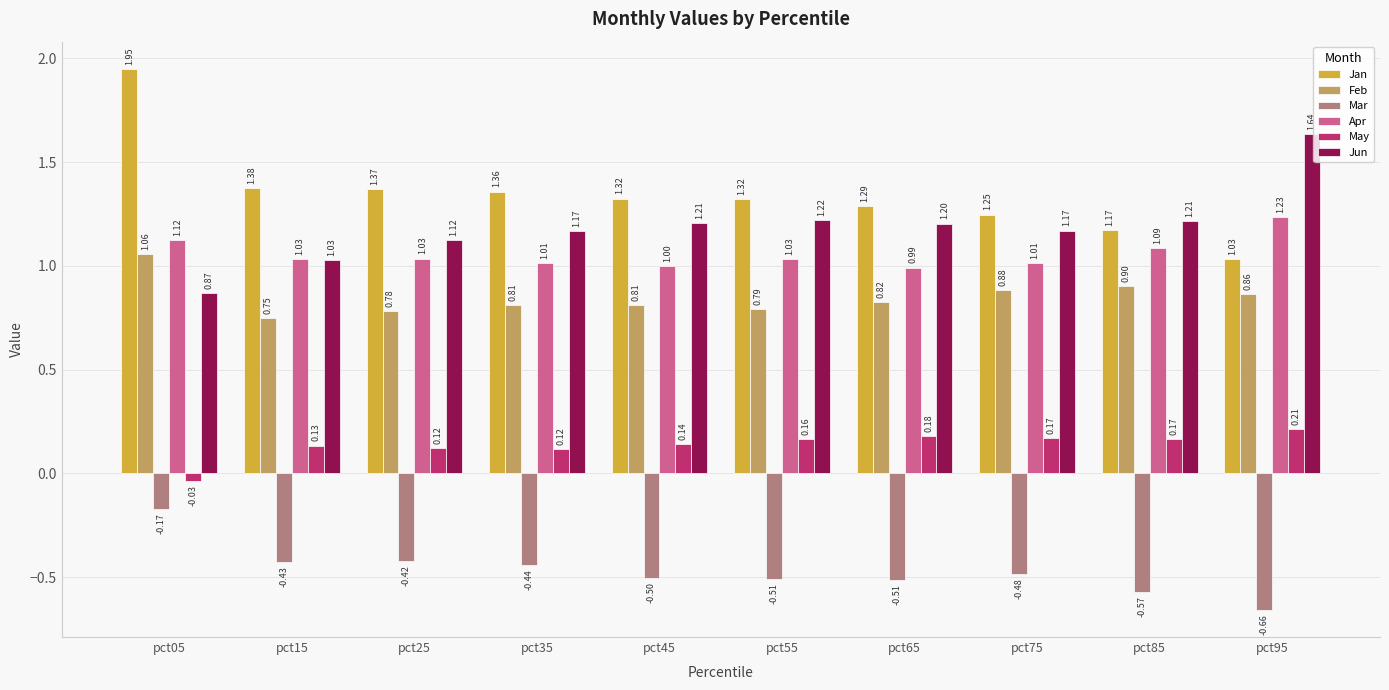

Which series changed the most between pct75 and pct85?

Mar